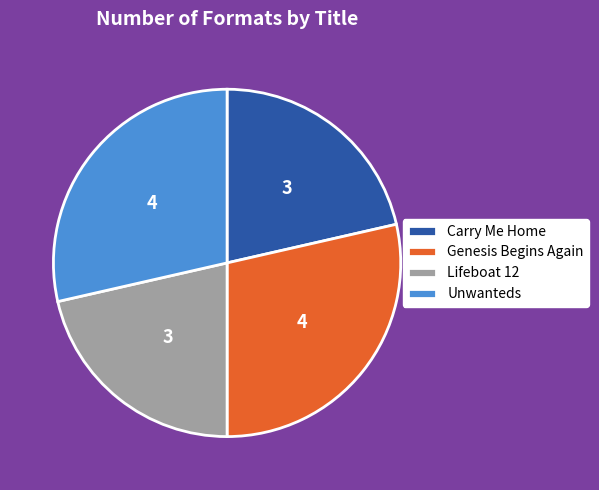

Does Lifeboat 12 represent more than half of the total?

No